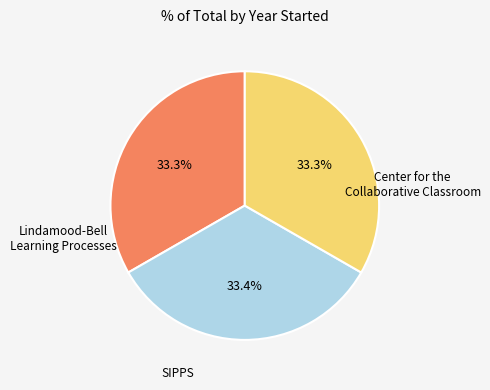

Is there any slice that represents more than half of the pie?

No